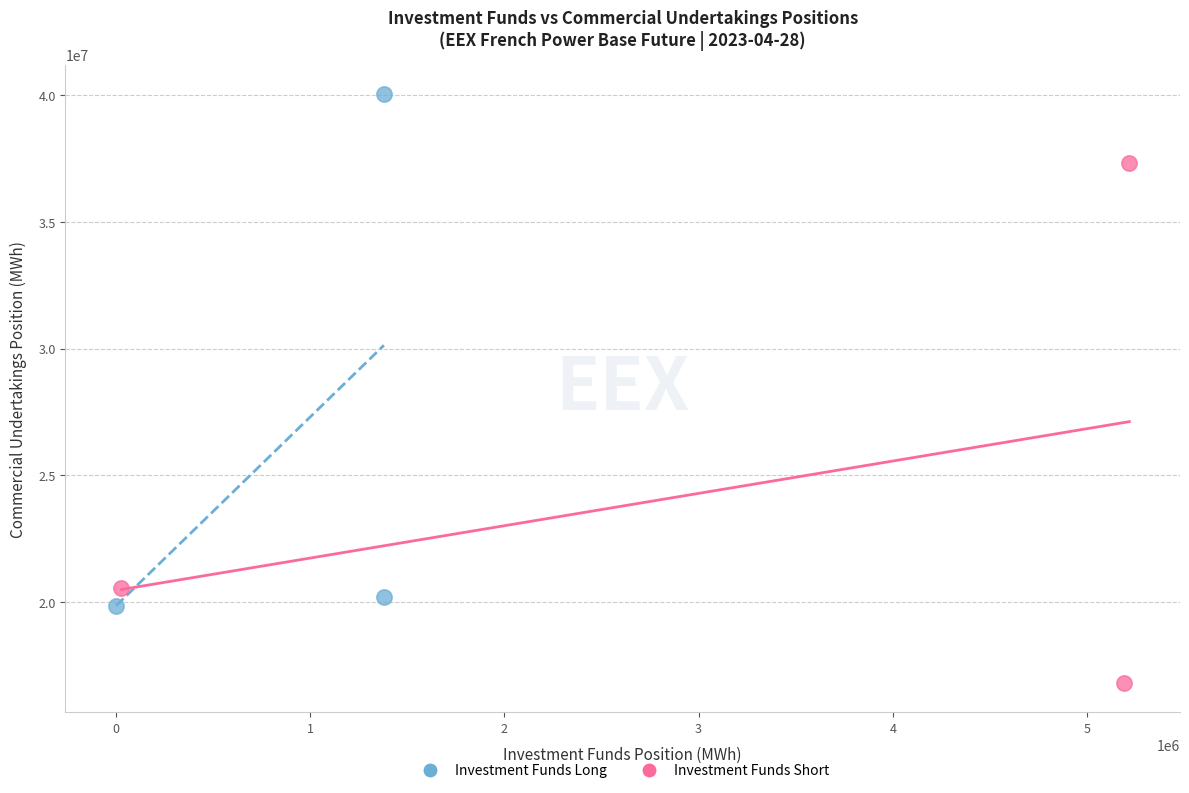

Which series contains the lowest Y value?

Investment Funds Short